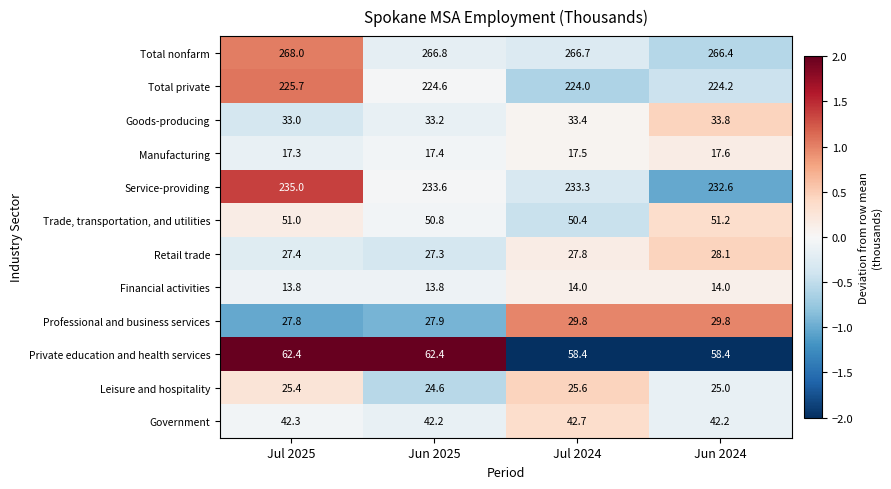

What is the total value across all series at Jul 2025?

1029.1